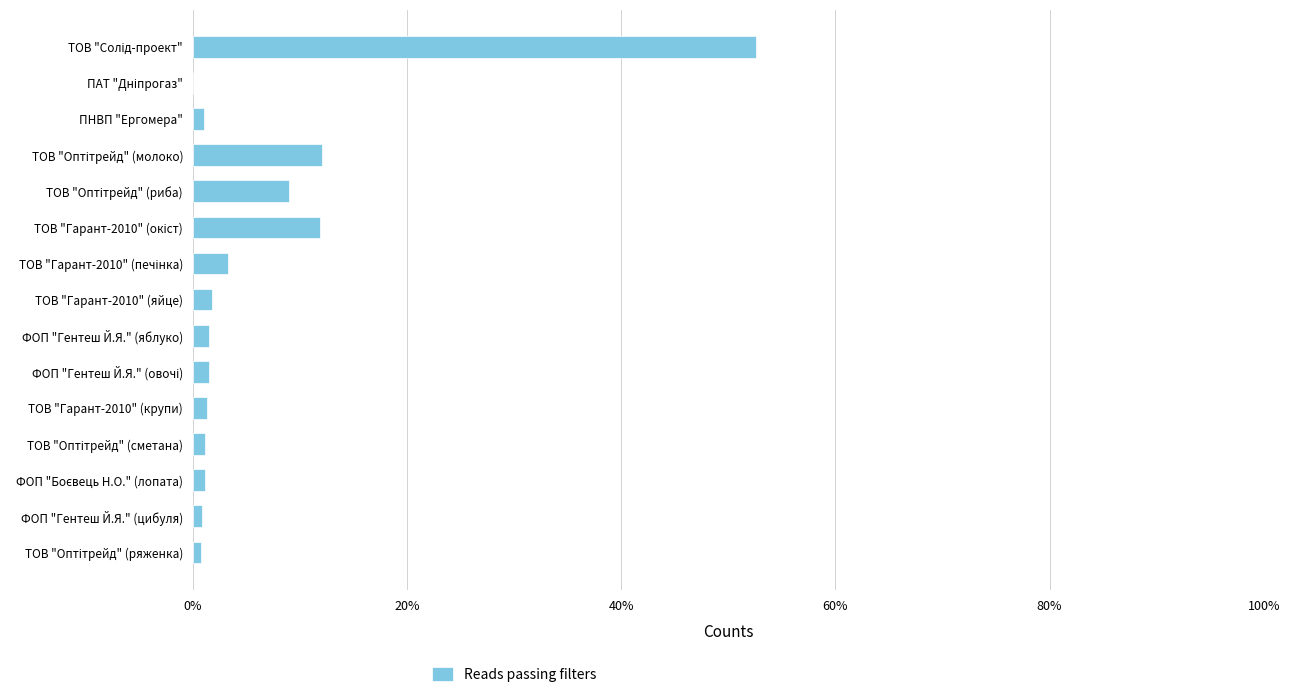

What is the sum of all values?

100.0